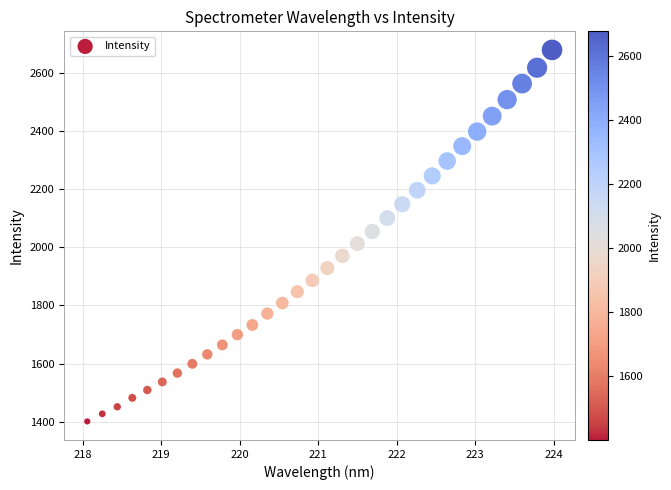

What is the range of Y values (max minus min)?

1276.4